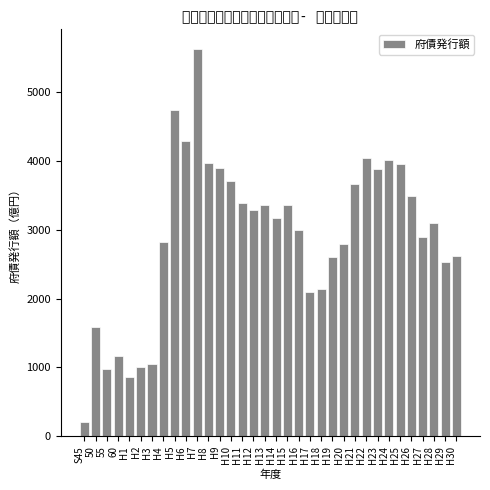

Is it true that the value at 50 is 1595?

True